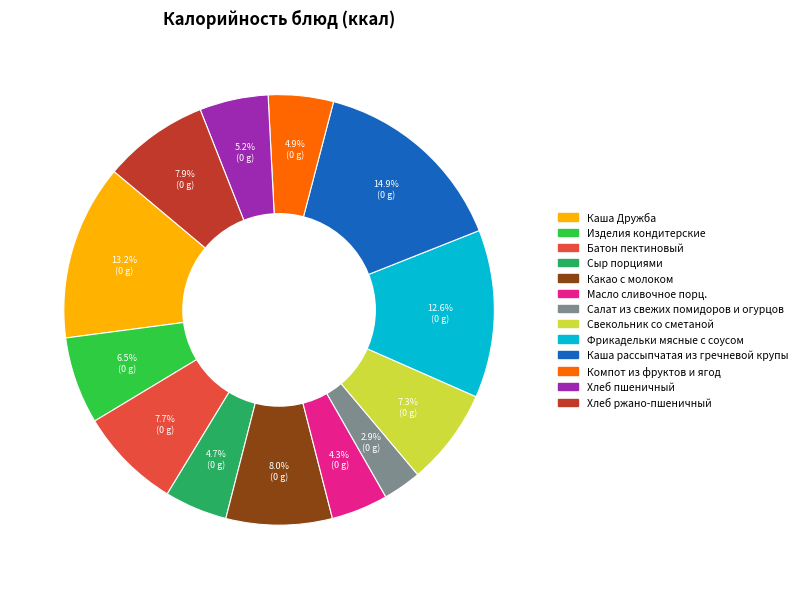

To the nearest percent, what portion does Каша Дружба represent?

13%